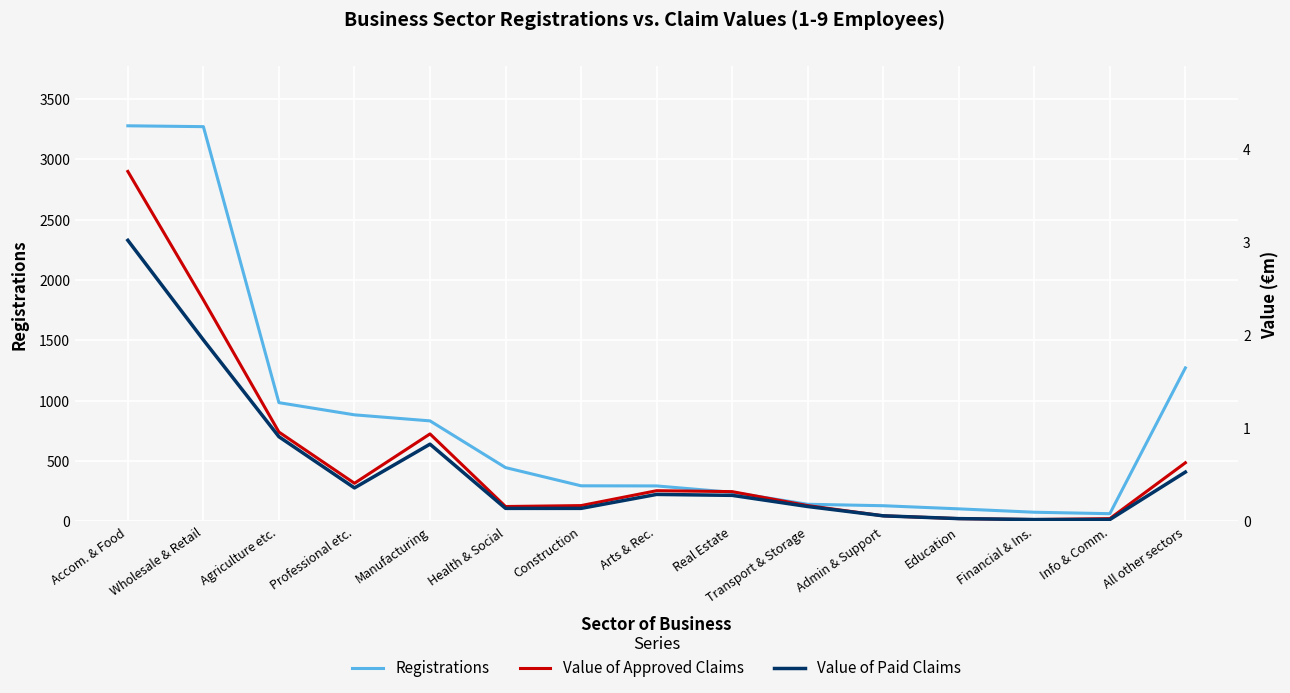

Is the value of Value of Paid Claims at Construction greater than the value of Value of Approved Claims at Health & Social?

No